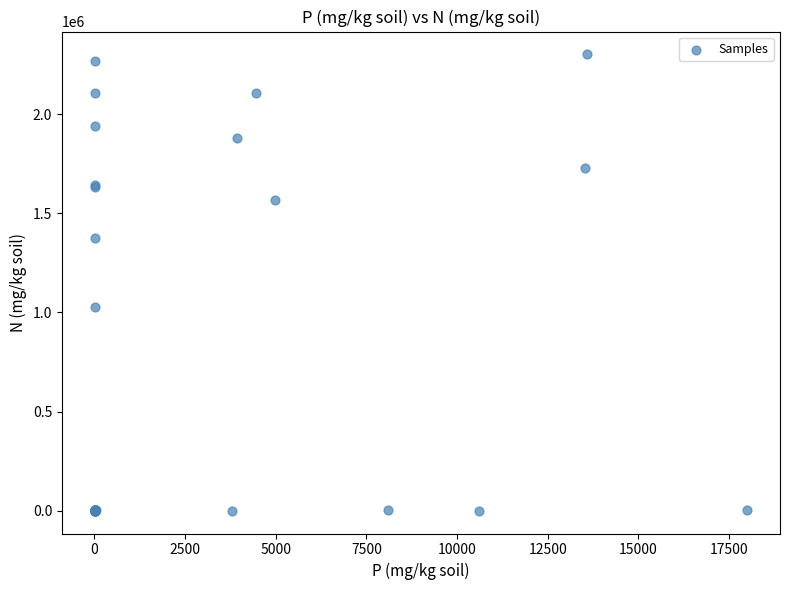

What Y value in the scatter plot is closest to 1150995?

1030048.0